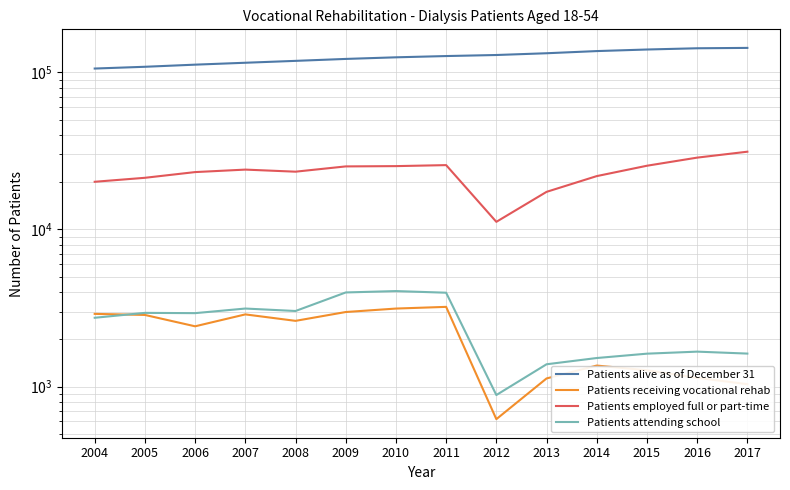

Reading left to right, transcribe all the data shown in this chart.

Patients alive as of December 31: 105727	108495	111924	115089	118314	121721	124633	126963	128923	132289	136556	139739	142303	143085
Patients receiving vocational rehab: 2901	2856	2418	2879	2619	2981	3136	3215	620	1126	1360	1269	1137	1035
Patients employed full or part-time: 20110	21317	23178	24037	23316	25190	25297	25670	11180	17348	21853	25441	28651	31249
Patients attending school: 2740	2944	2932	3137	3026	3971	4052	3956	883	1386	1519	1619	1668	1621